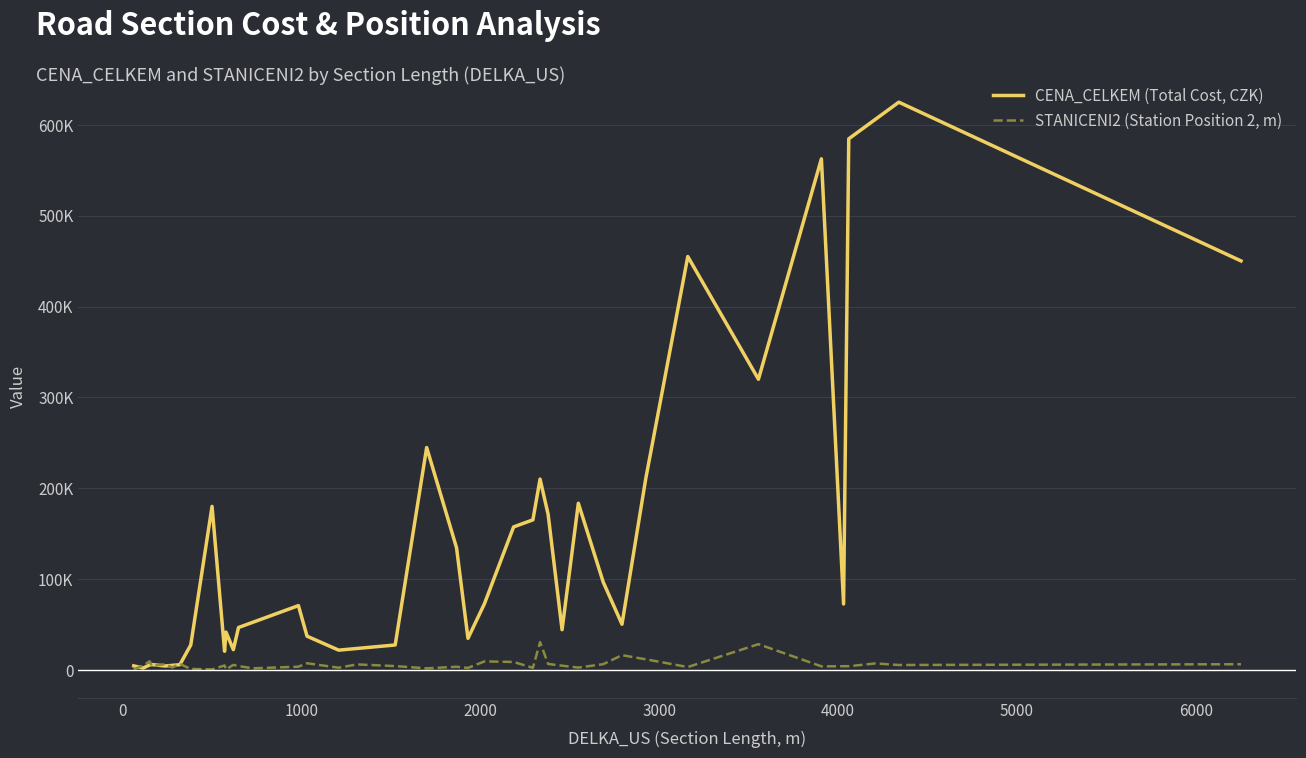

How many interior local valleys does the CENA_CELKEM (Total Cost, CZK) series have?

10